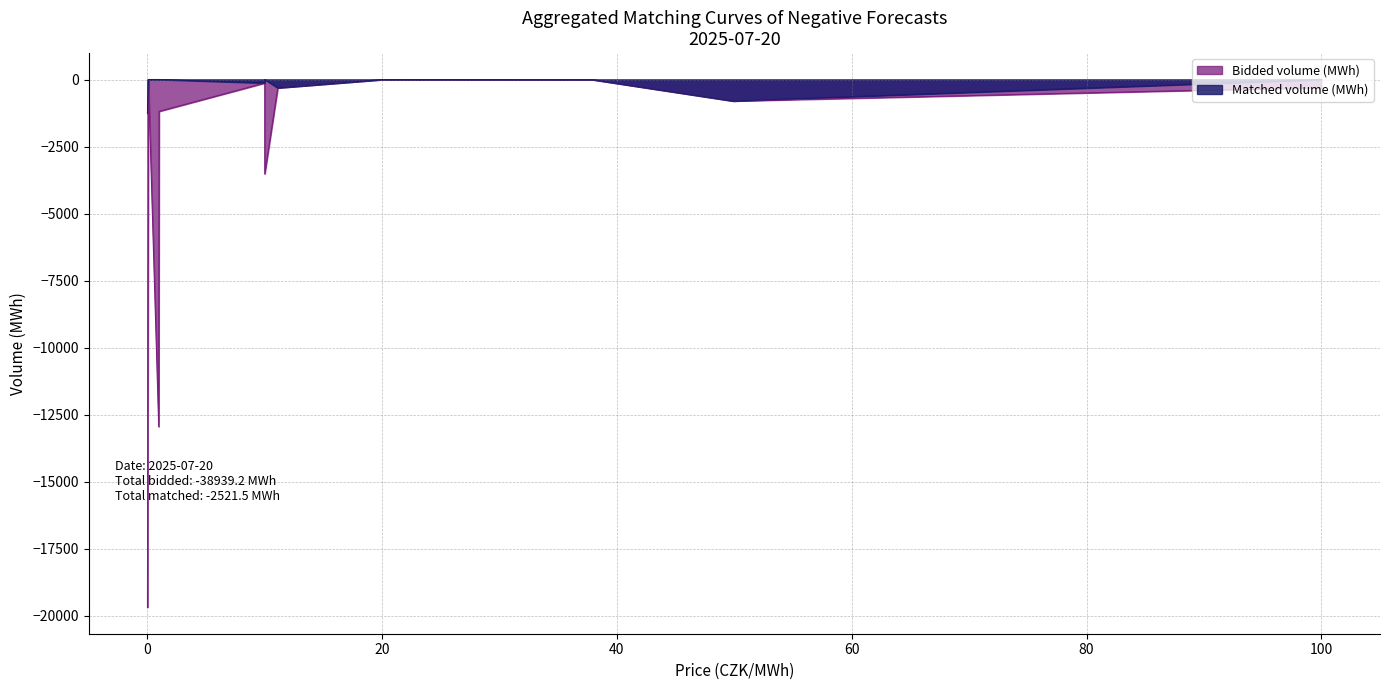

List the series in order of their peak value, lowest first.

Bidded volume (MWh), Matched volume (MWh)